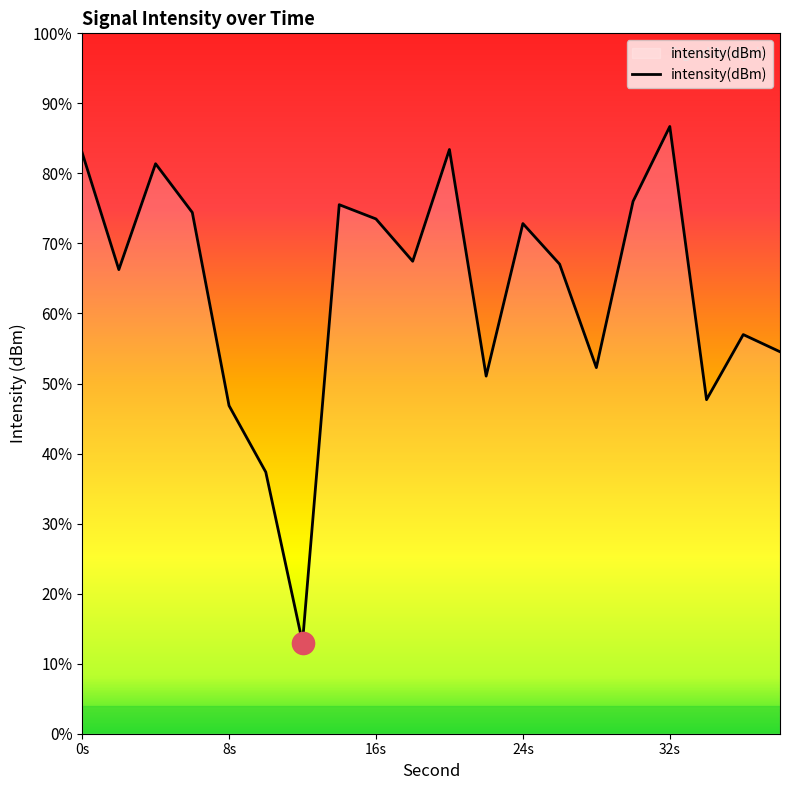

Reading left to right, what are all the values shown in this chart?

-126.8	-133.5	-127.4	-130.2	-141.3	-145.1	-154.8	-129.8	-130.6	-133.0	-126.6	-139.6	-130.9	-133.2	-139.1	-129.6	-125.3	-140.9	-137.2	-138.2